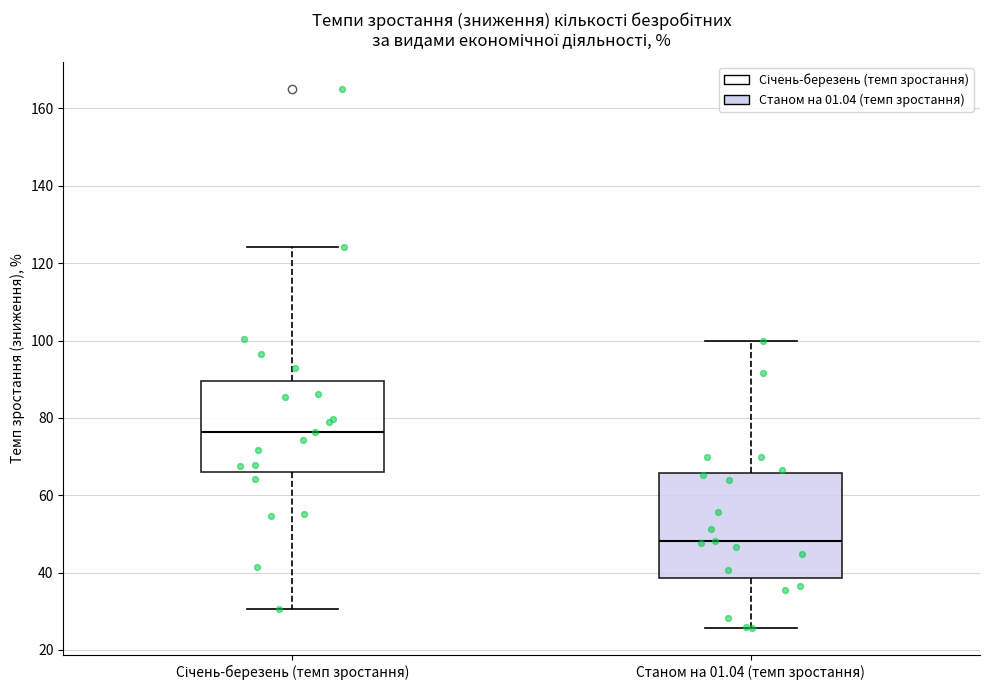

Comparing the boxes themselves (not the whiskers), which one is the tallest?

Станом на 01.04 (темп зростання)